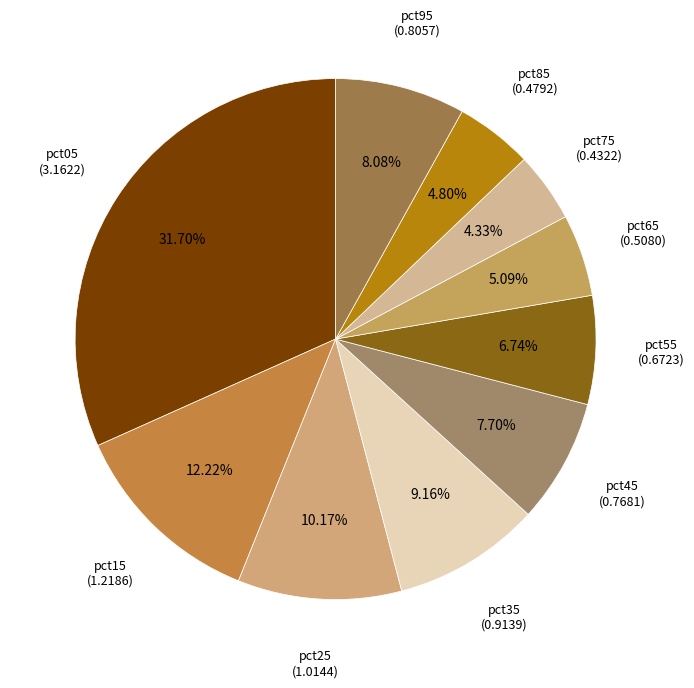

Which slice is the smallest?

pct75